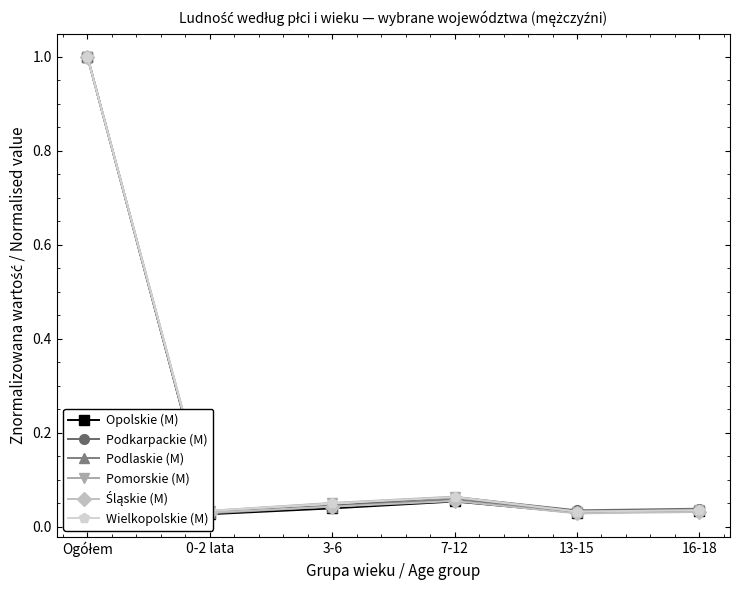

Which category has the lowest value in the Śląskie (M) series?

13-15